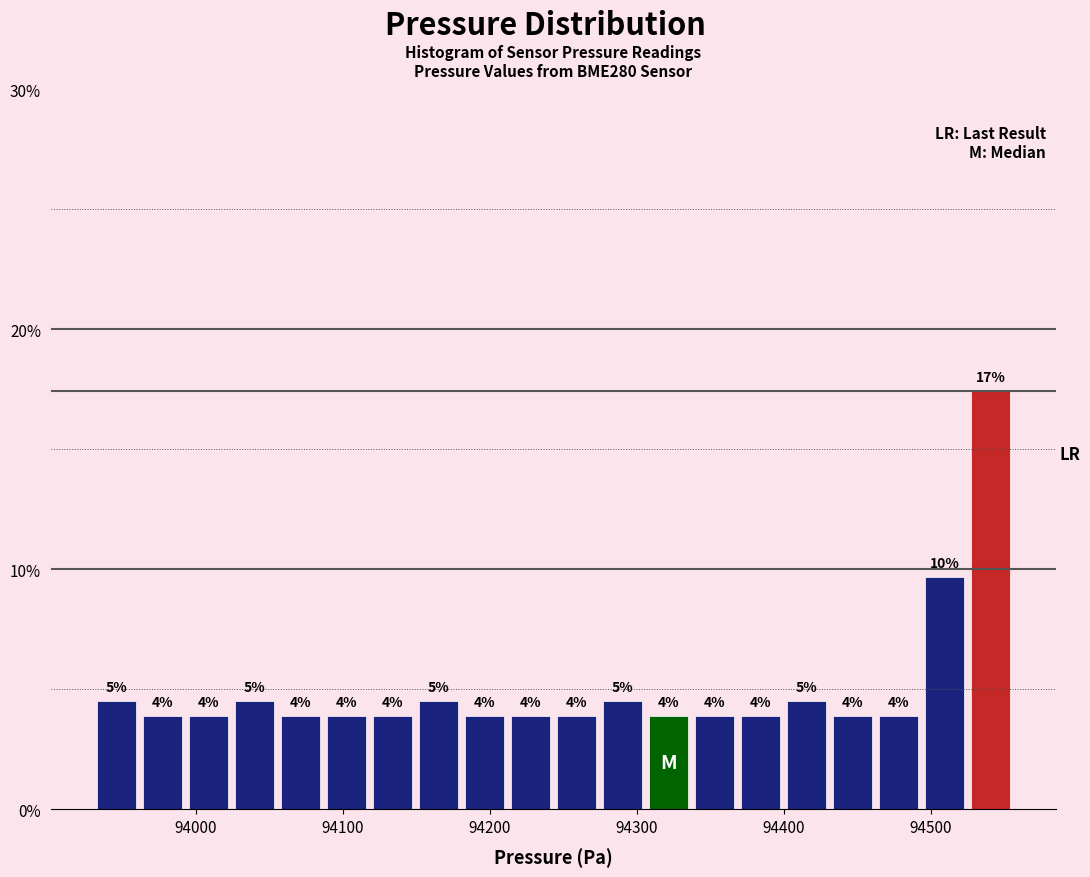

Read against the x-axis, roughly where is the centre of the tallest bar?

94540